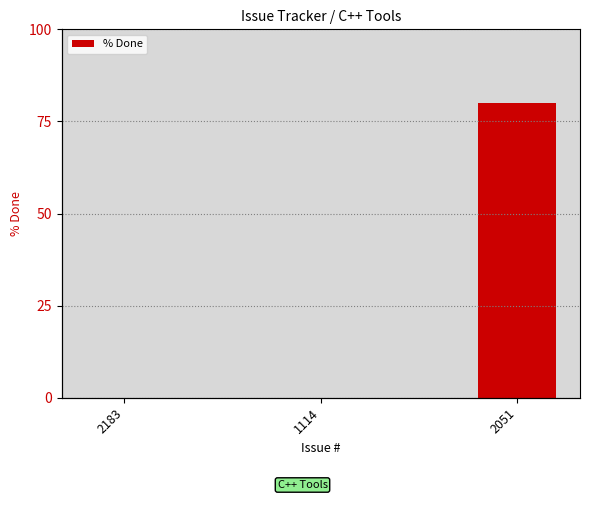

List the labels in order of value, largest first.

2051, 2183, 1114